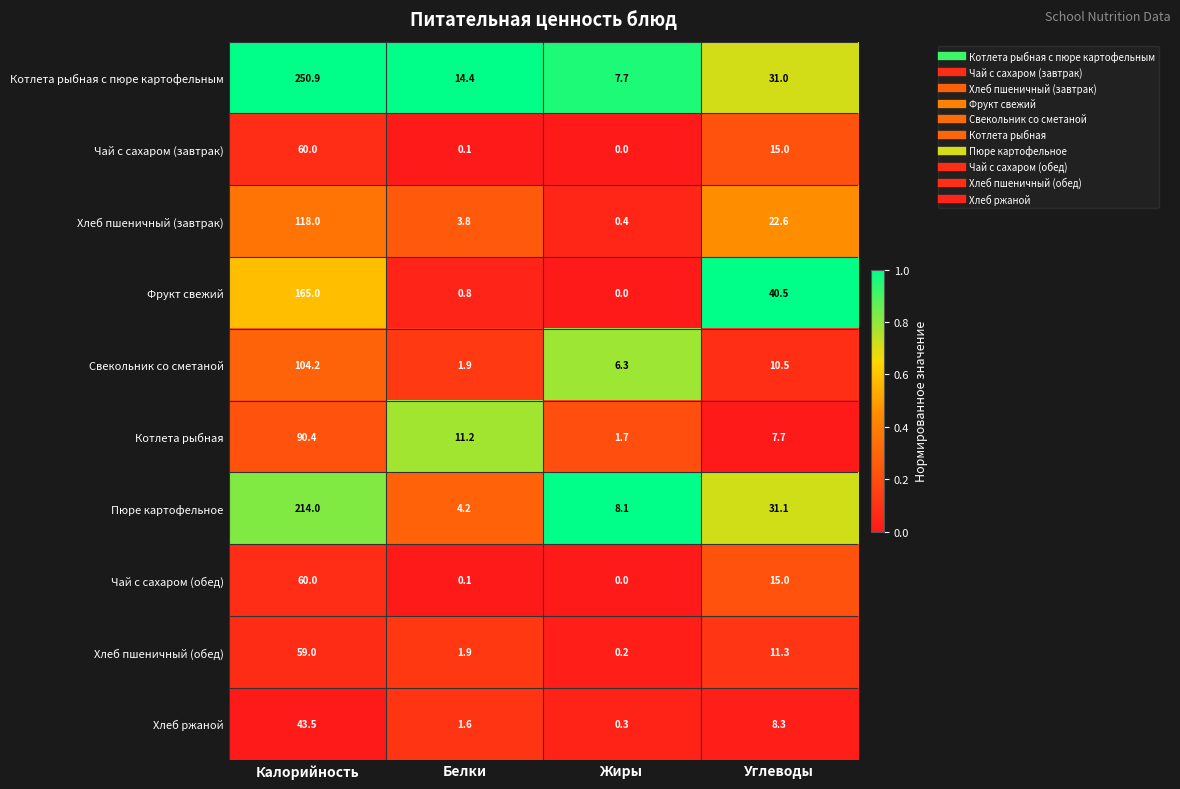

What is the spread (max minus min) of values at Калорийность?

207.4